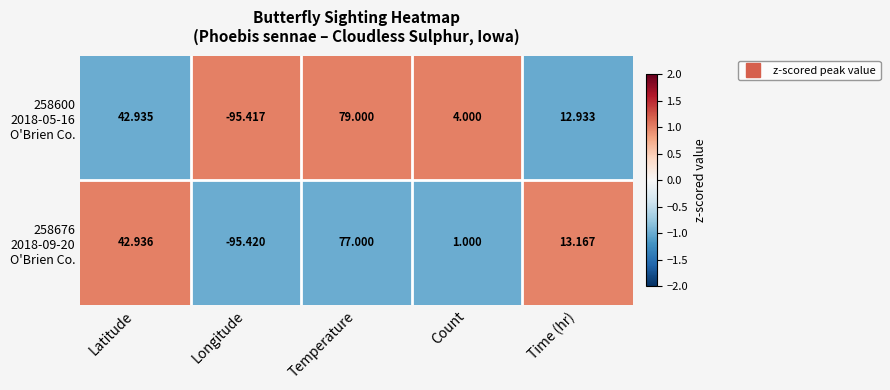

Which category has the highest value across all series?

Temperature